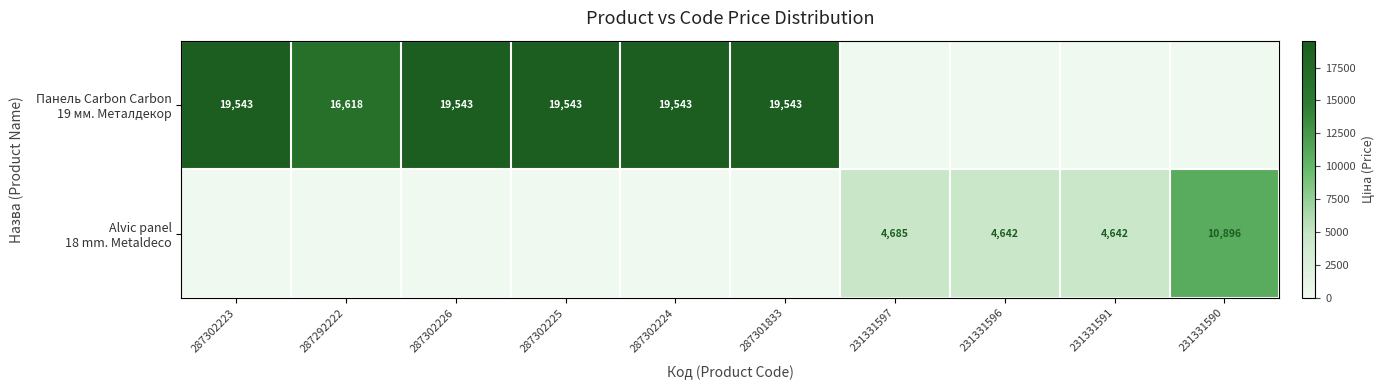

How many values in Alvic panel 18 mm. Metaldeco are above zero?

4